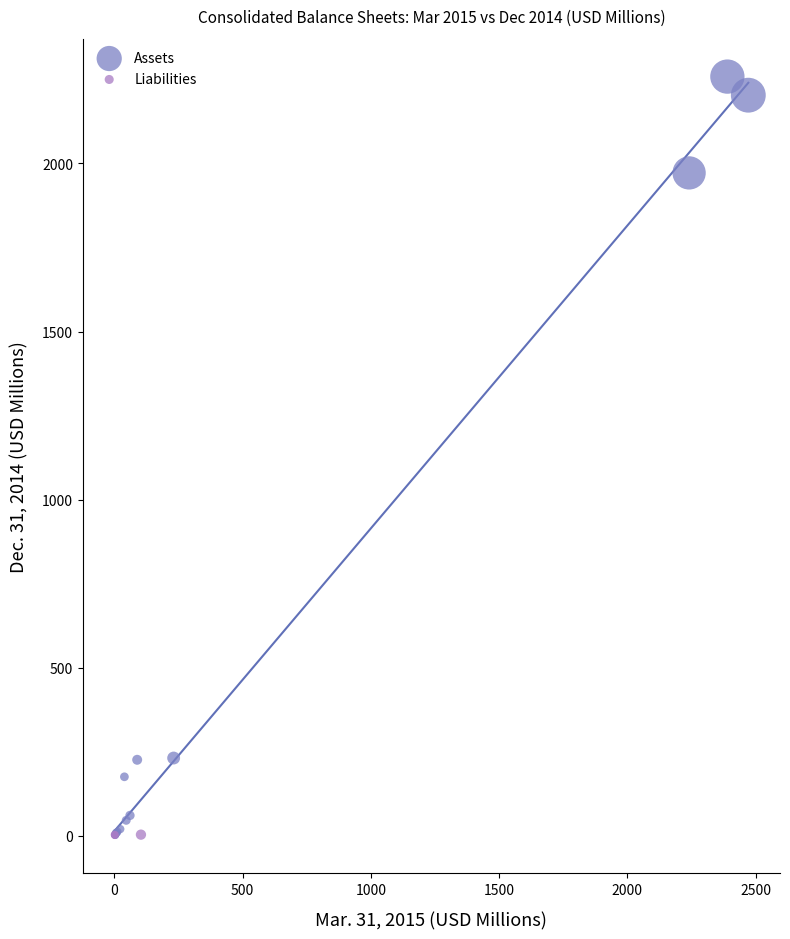

Which series contains the highest Y value?

Assets